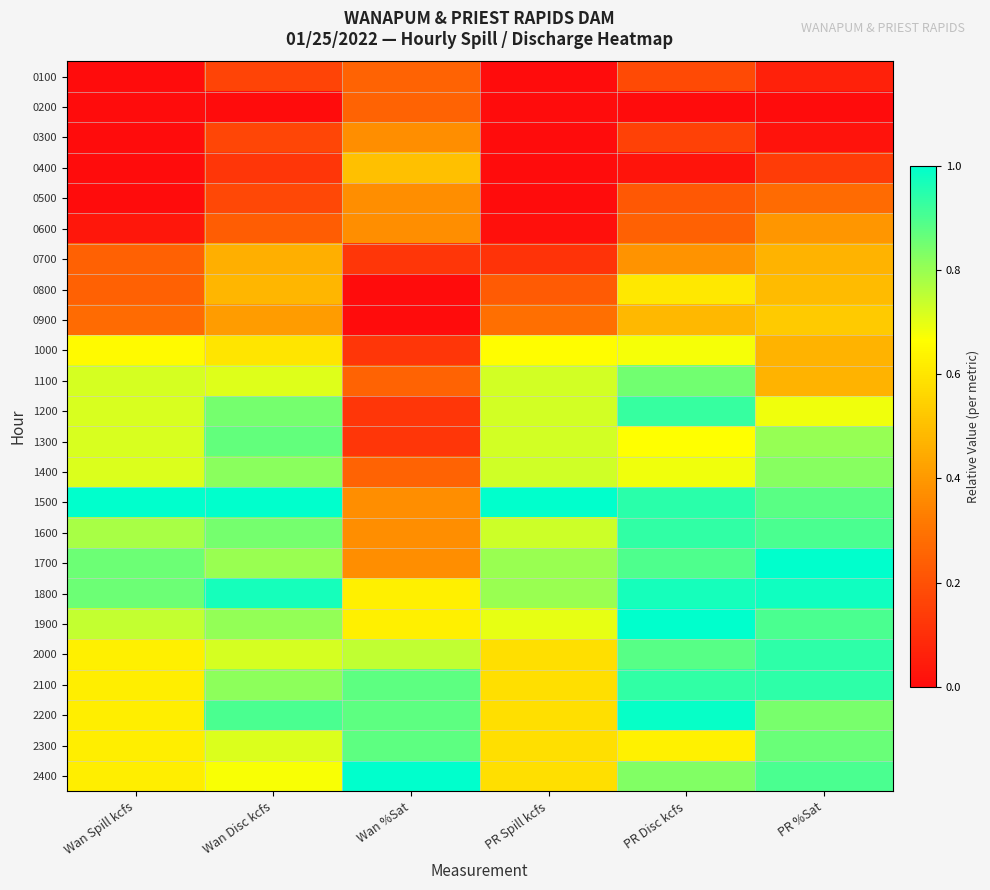

What is the spread (max minus min) of values at PR %Sat?

1.0